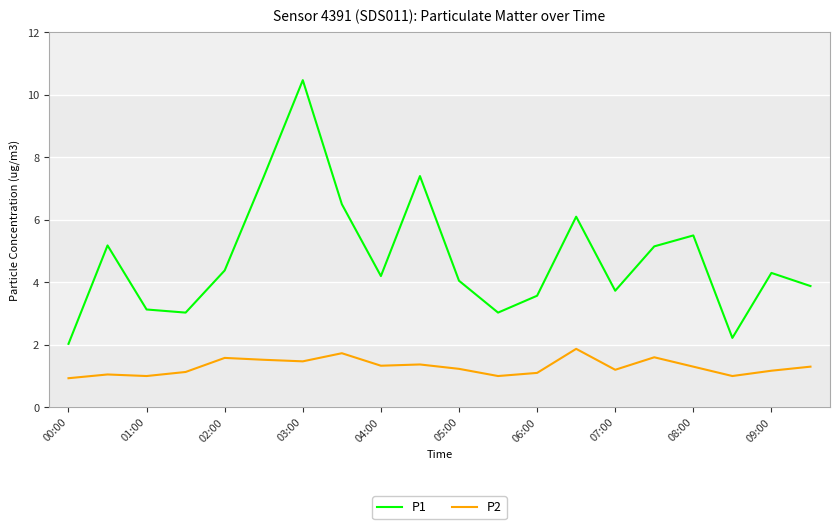

True or false: P2 and P1 intersect in this chart.

False